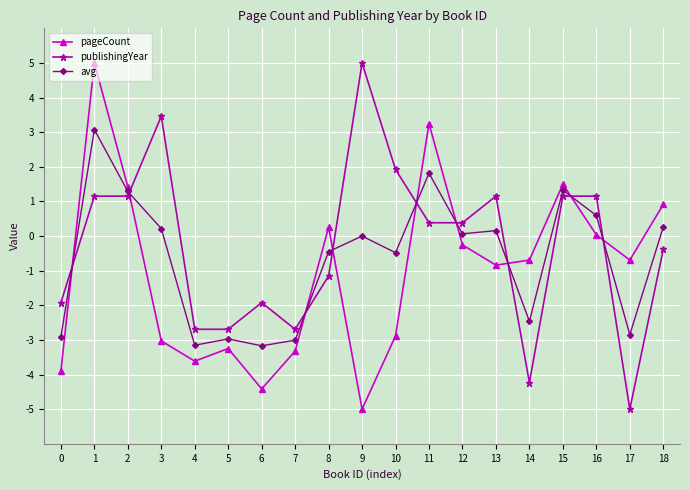

Which series changed the most between 11 and 15?

pageCount